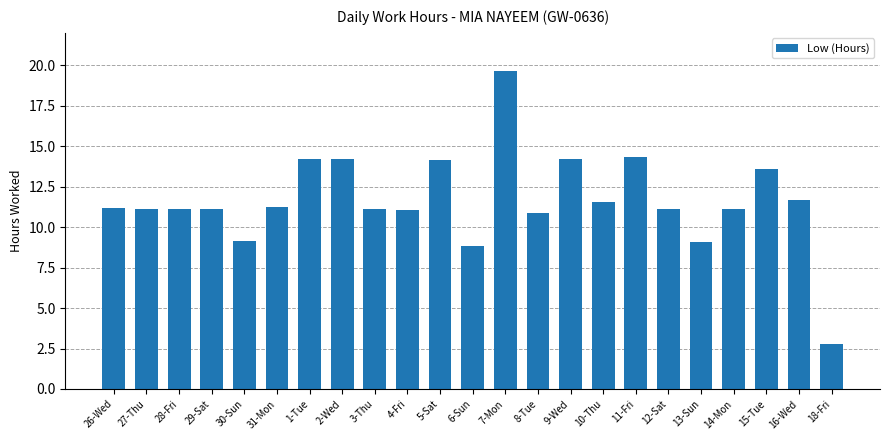

What value does the data have at 7-Mon?

19.7